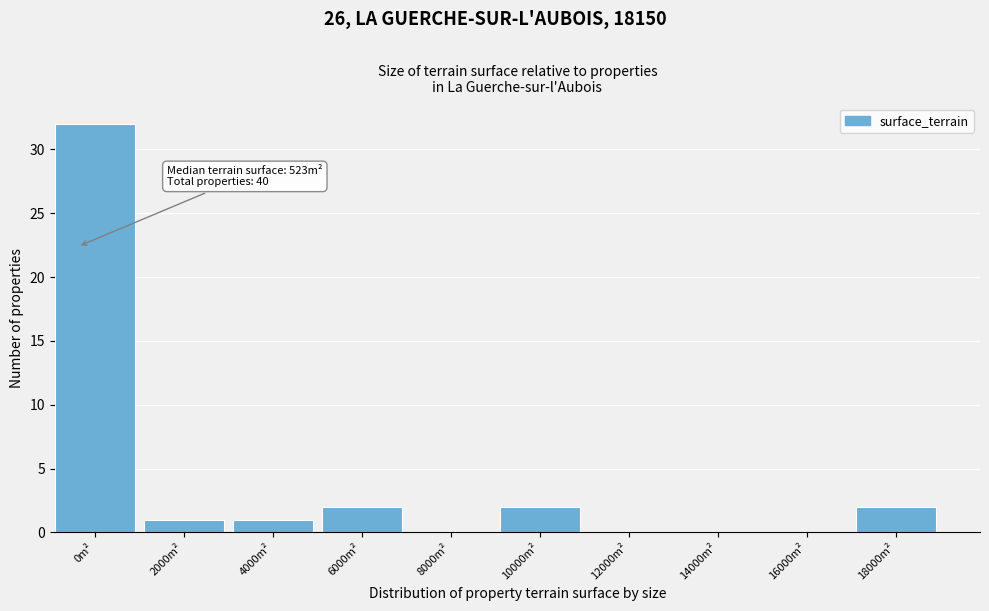

Reading left to right, list all the values displayed in this chart.

0m²=32	2000m²=1	4000m²=1	6000m²=2	8000m²=0	10000m²=2	12000m²=0	14000m²=0	16000m²=0	18000m²=2